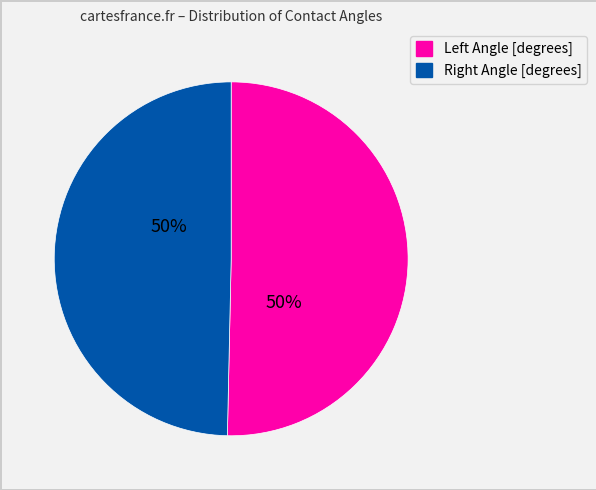

How many segments does this pie chart have?

2